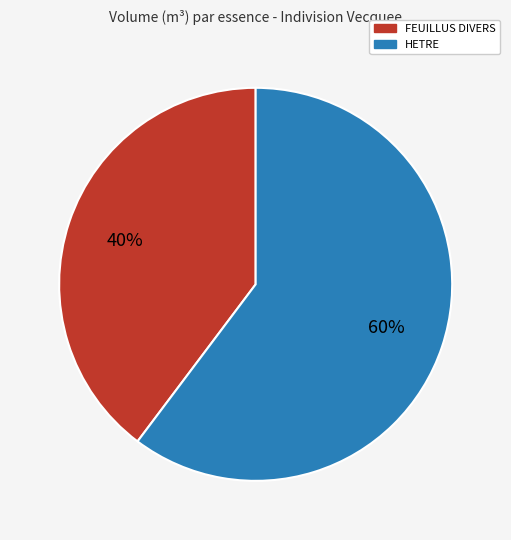

Is there a majority slice in this chart?

Yes